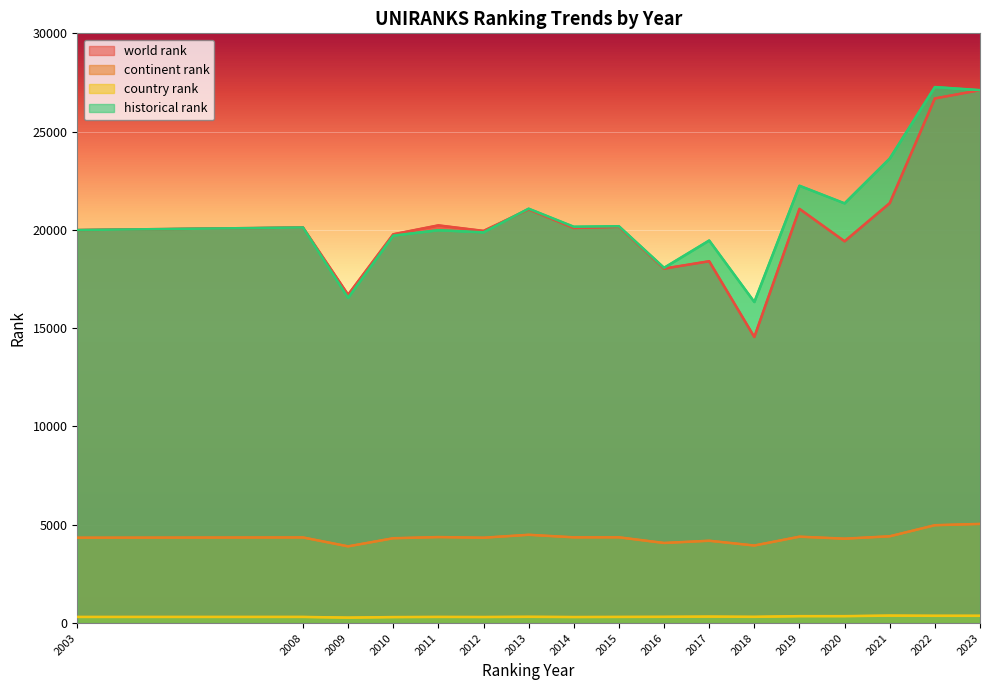

True or false: continent rank and historical rank intersect in this chart.

False